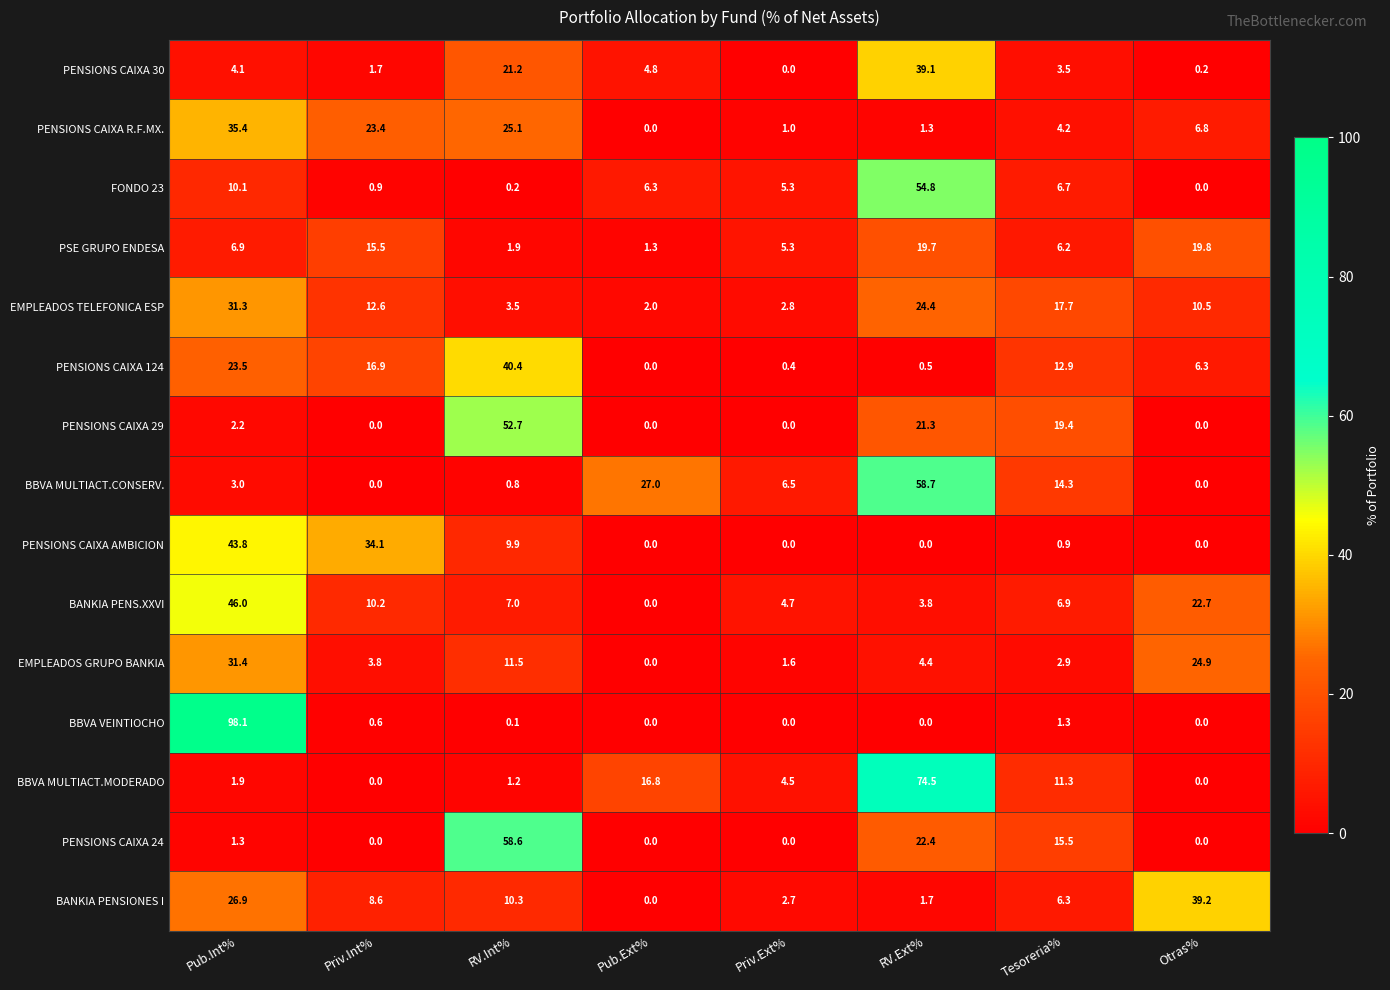

Which category has the highest value in the BBVA MULTIACT.CONSERV. series?

RV.Ext%